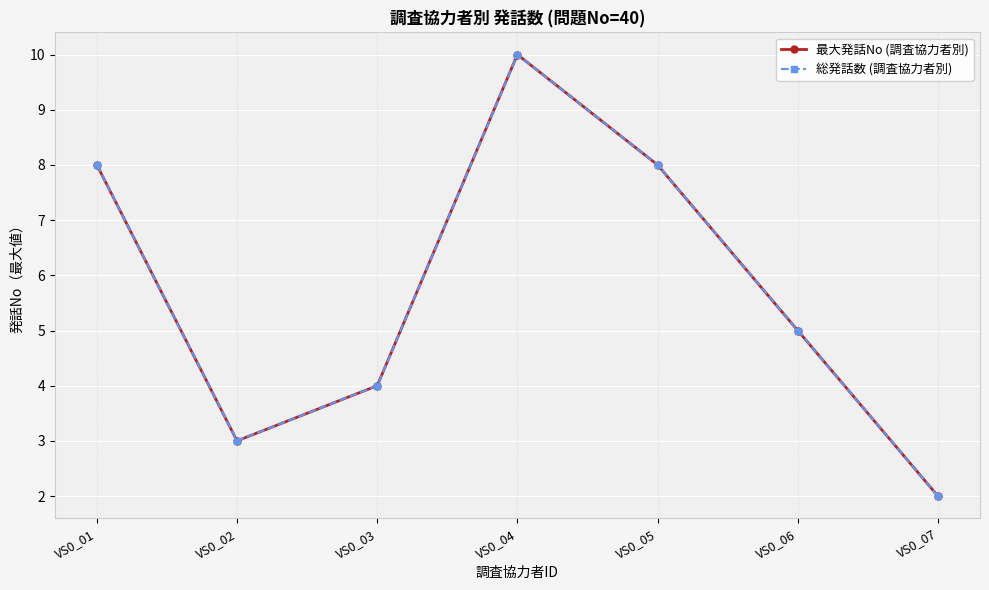

Does the chart have visible grid lines?

Yes